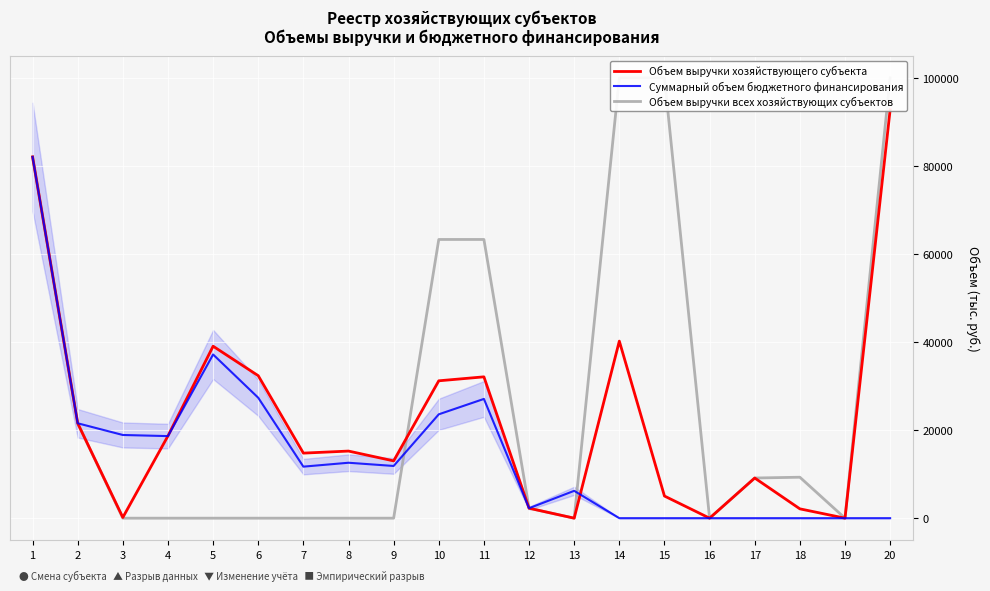

True or false: Объем выручки всех хозяйствующих субъектов has more than 1 points higher than both neighbors.

False